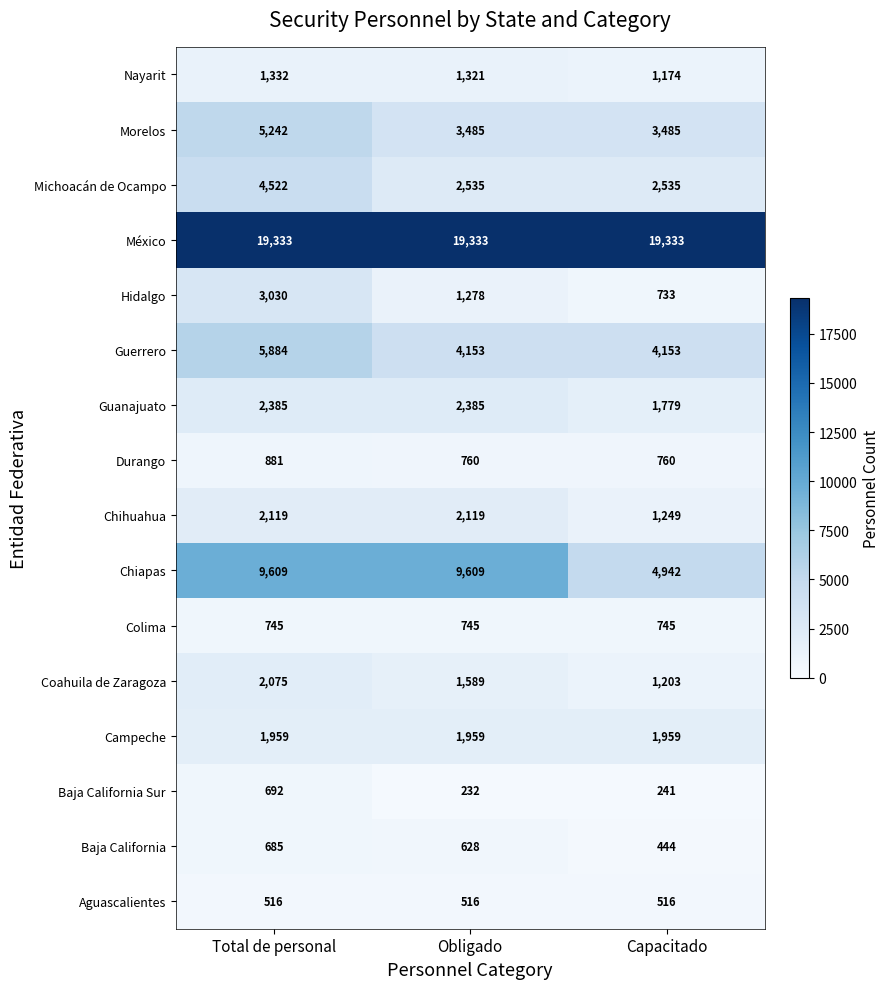

The value of Nayarit at Capacitado is 1174. True or false?

True